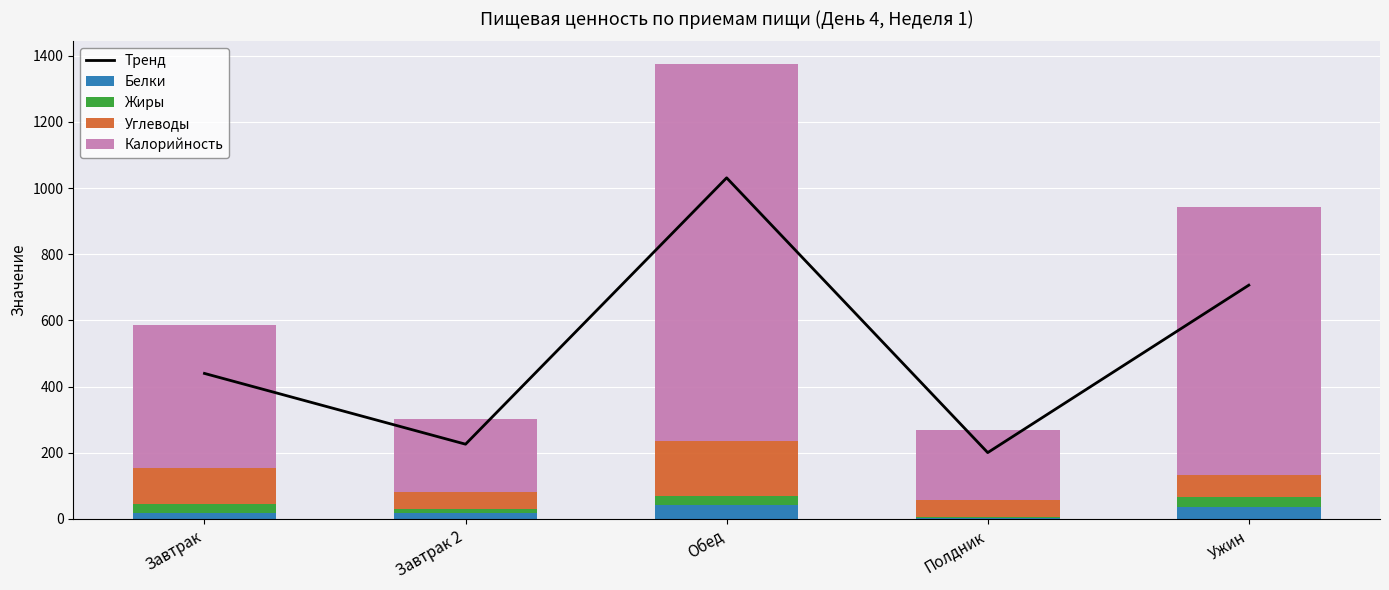

What is the difference between the highest and lowest values at Завтрак 2?

213.4